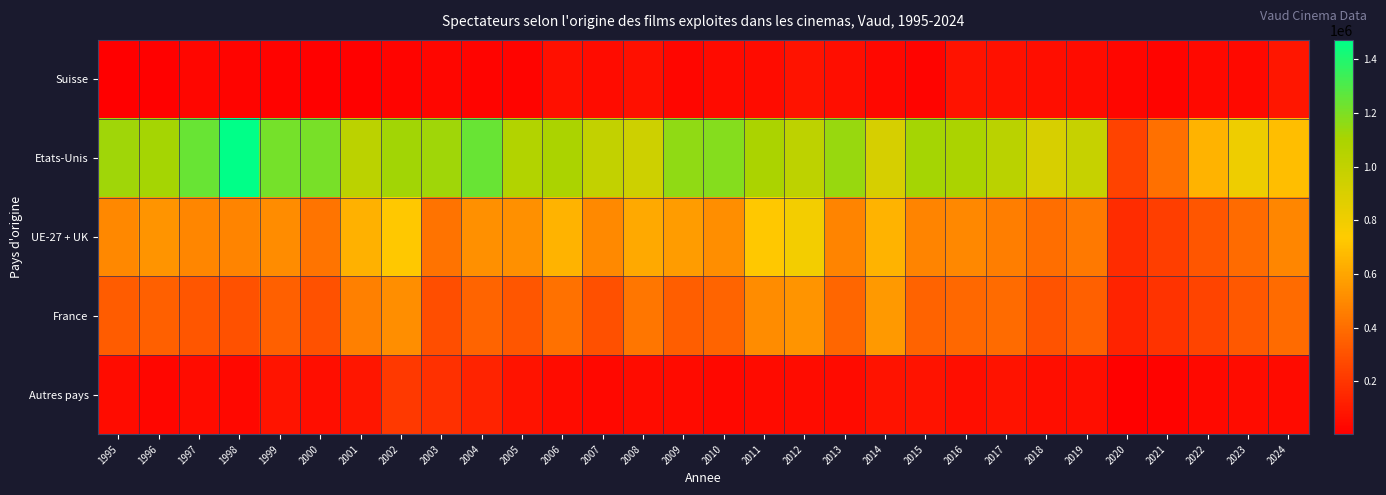

Rank the series by their maximum value, from highest to lowest.

Etats-Unis, UE-27 + UK, France, Autres pays, Suisse